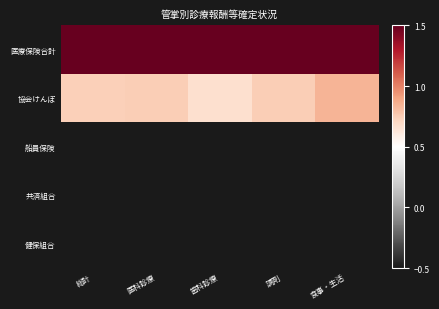

Which series has the largest total across all categories?

医療保険合計